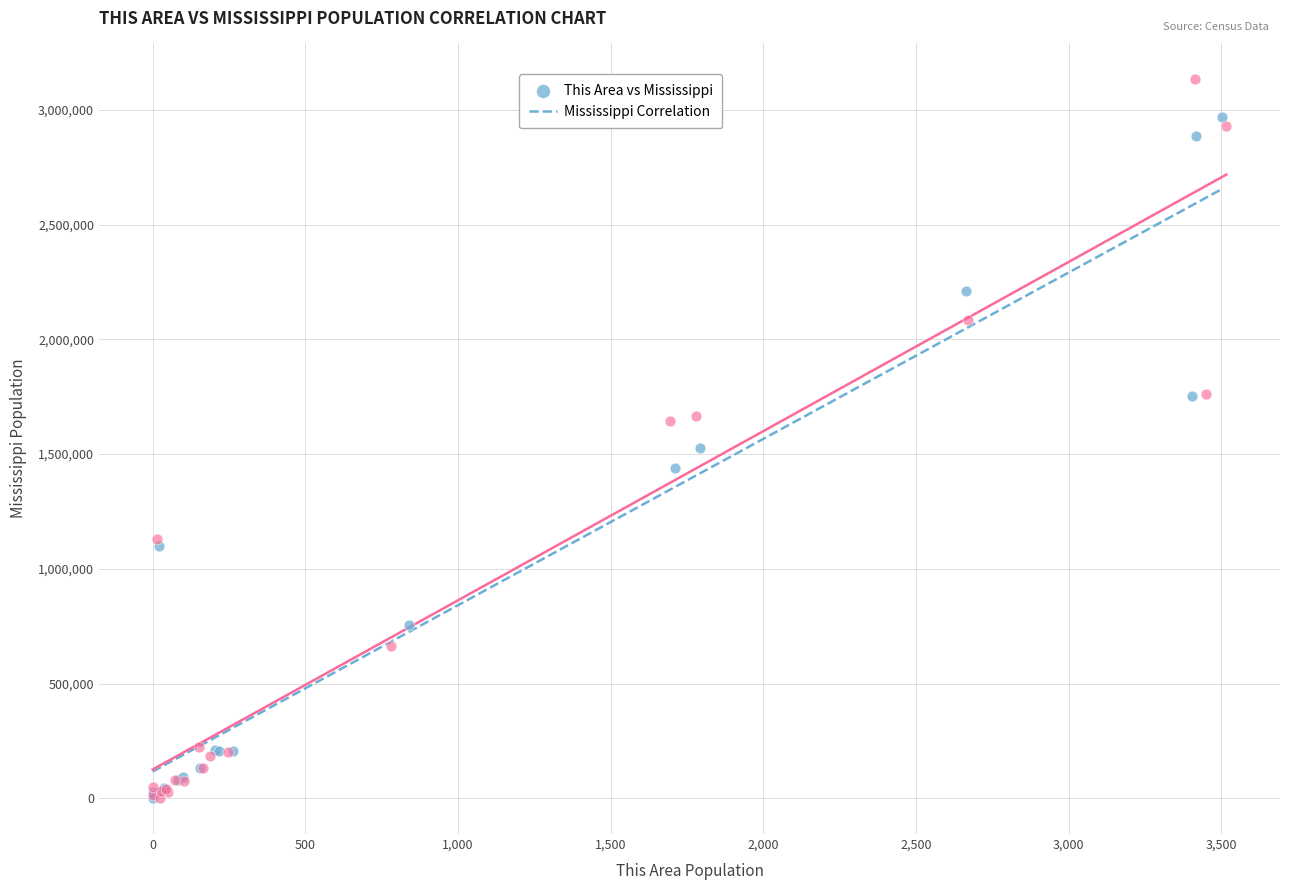

Which series reaches the maximum Y coordinate?

Mississippi Correlation